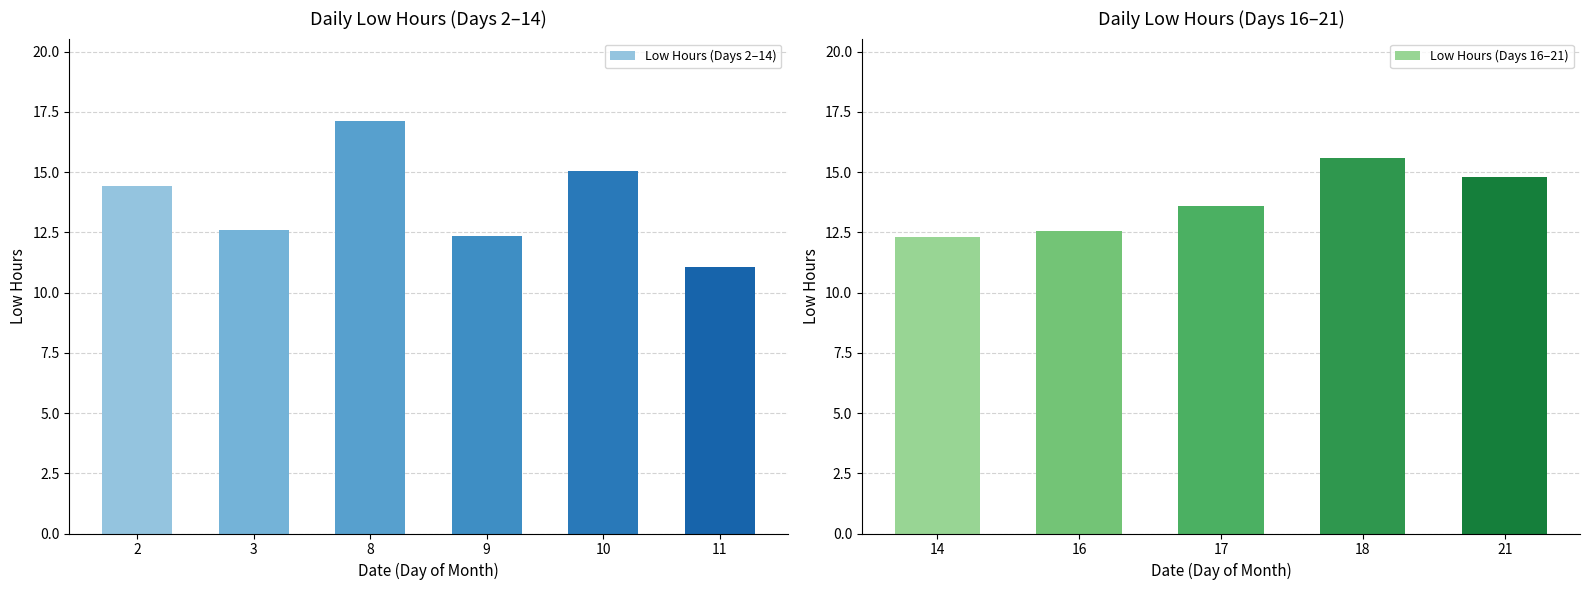

The value at 11 is 11.1. True or false?

True